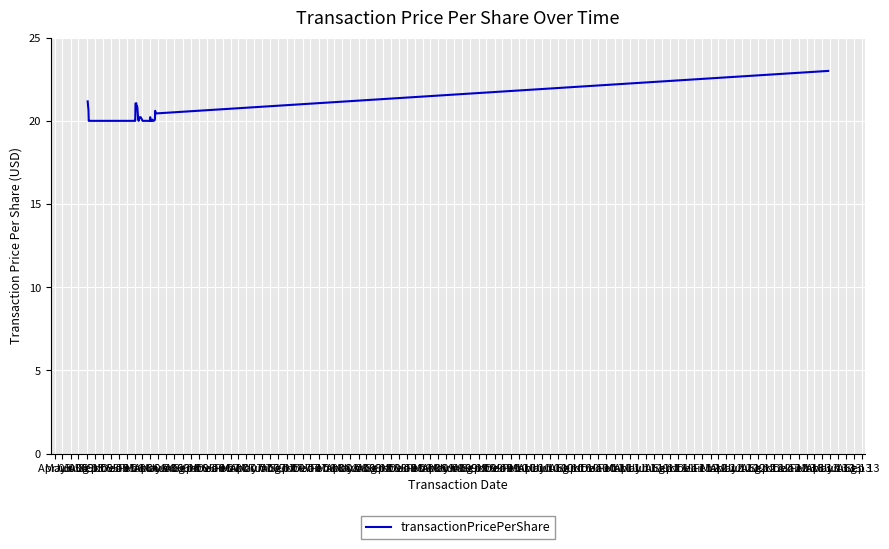

How many points are lower than both their immediate neighbors (excluding endpoints)?

5